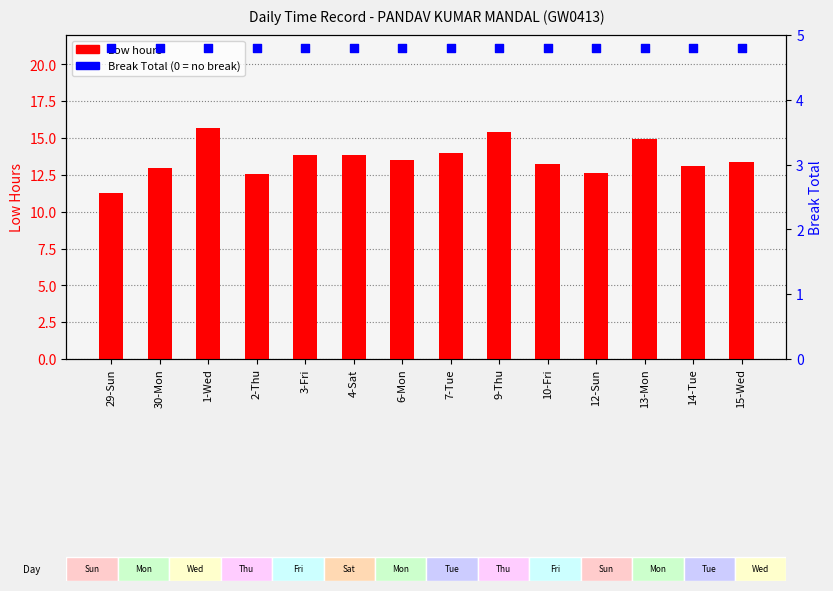

At how many categories does at least one series exceed 12?

13